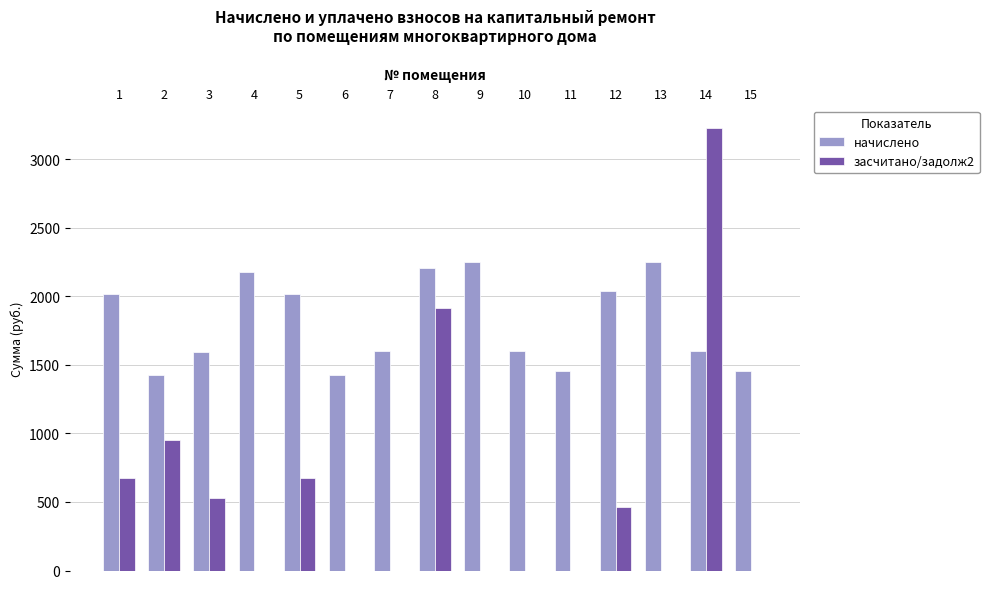

Is the value of начислено at 7 greater than the value of засчитано/задолж2 at 14?

No